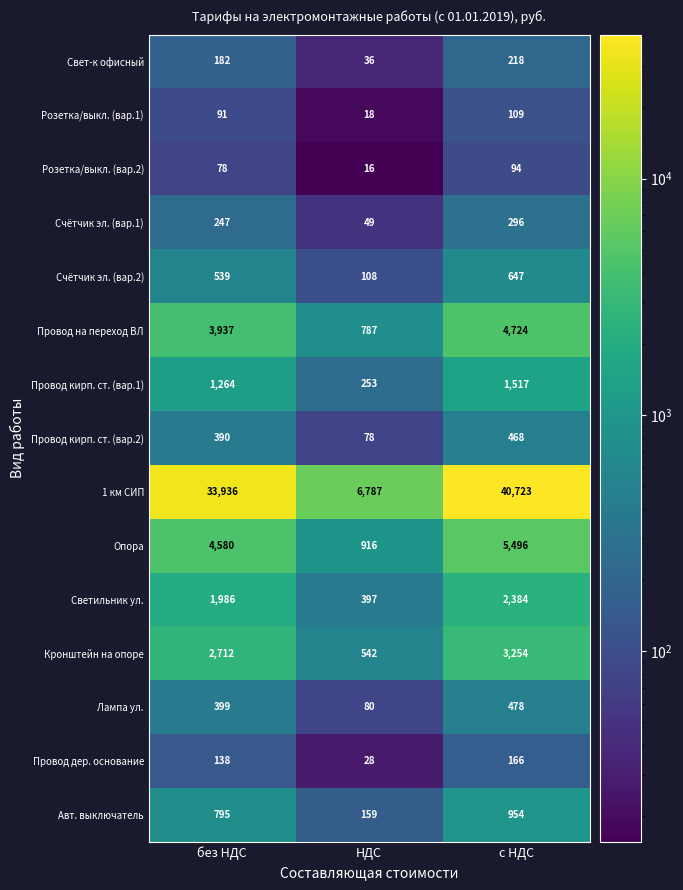

Read the Провод кирп. ст. (вар.1) value at НДС, to the nearest 50.

250